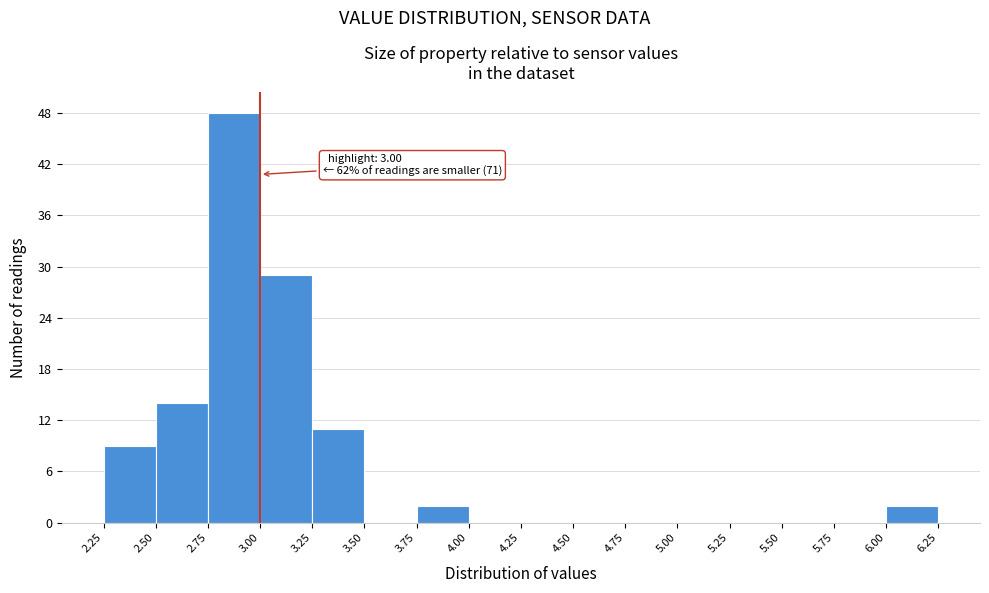

Which range on the x-axis has the tallest bar?

2.75 to 3.00